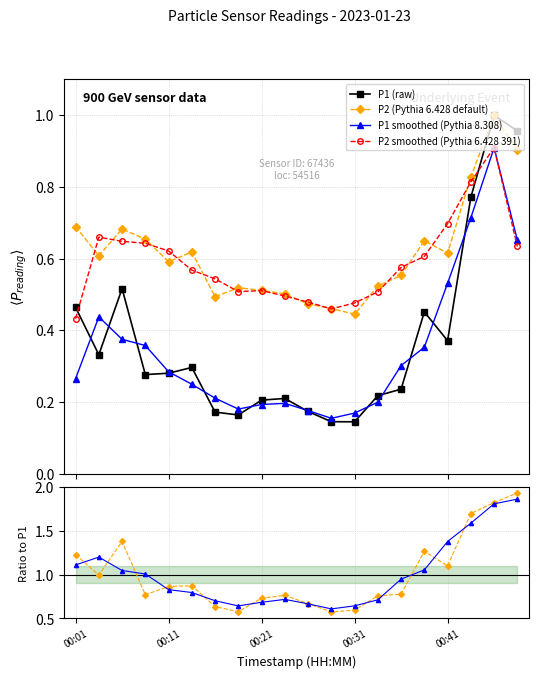

What is the highest value of the P2 smoothed (Pythia 6.428 391) series?

0.9